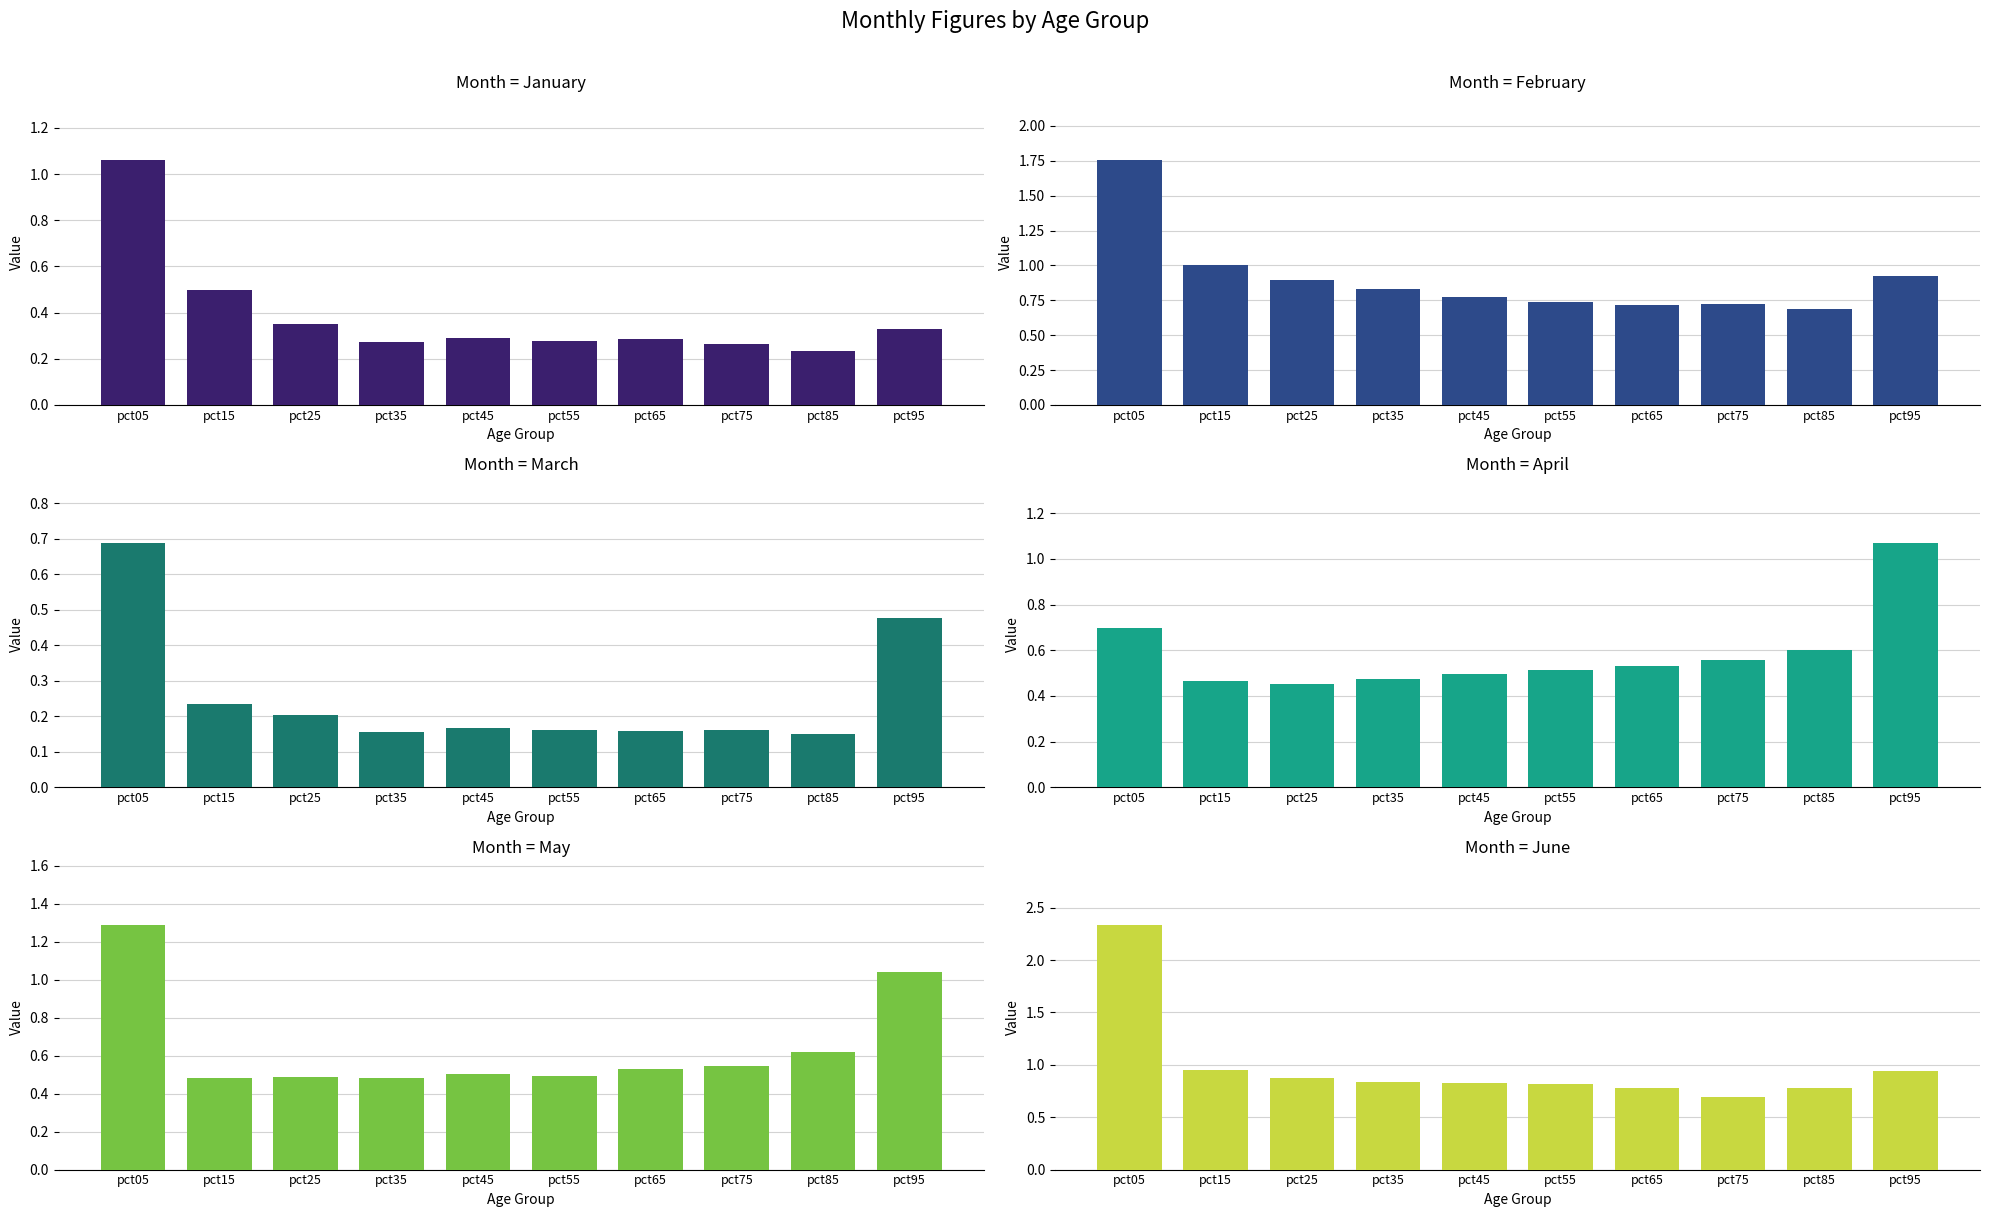

Which series has the largest range (max minus min)?

Jun